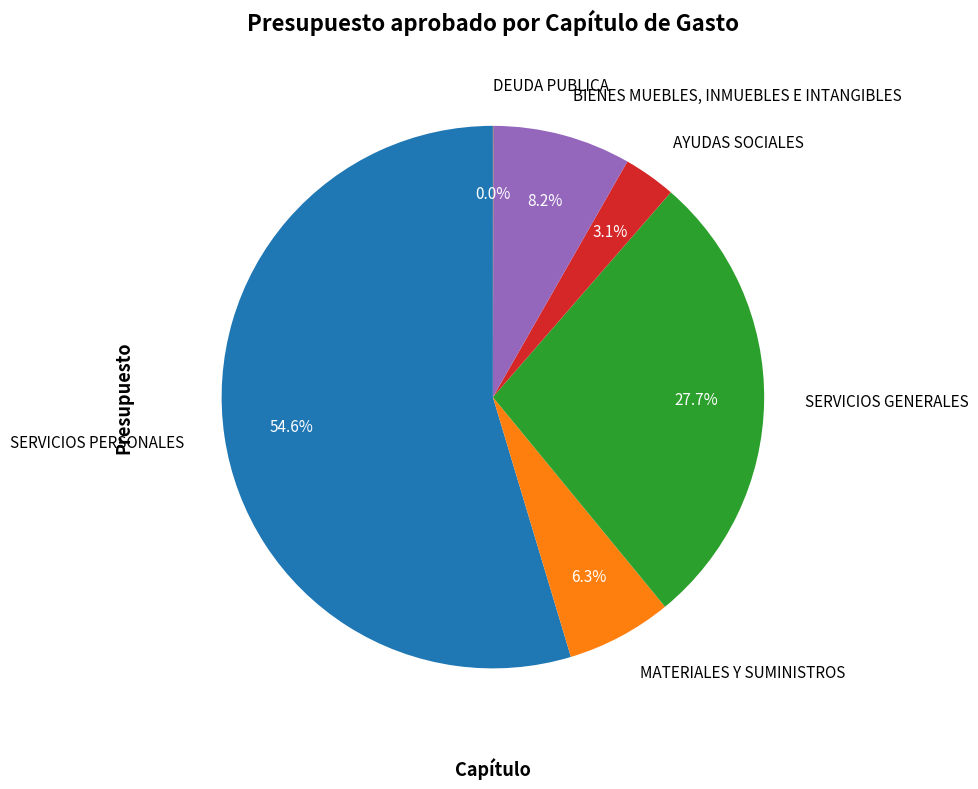

What is the majority slice?

SERVICIOS PERSONALES